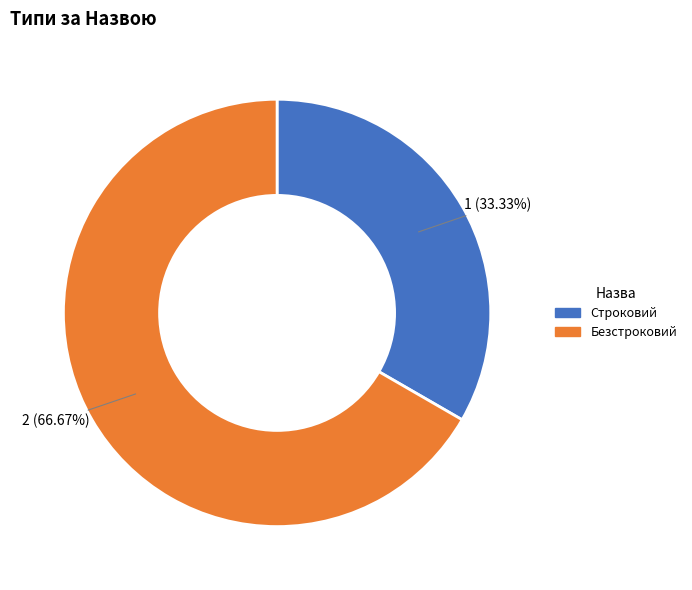

To the nearest percent, what is the difference between the largest and smallest slice percentages?

33%